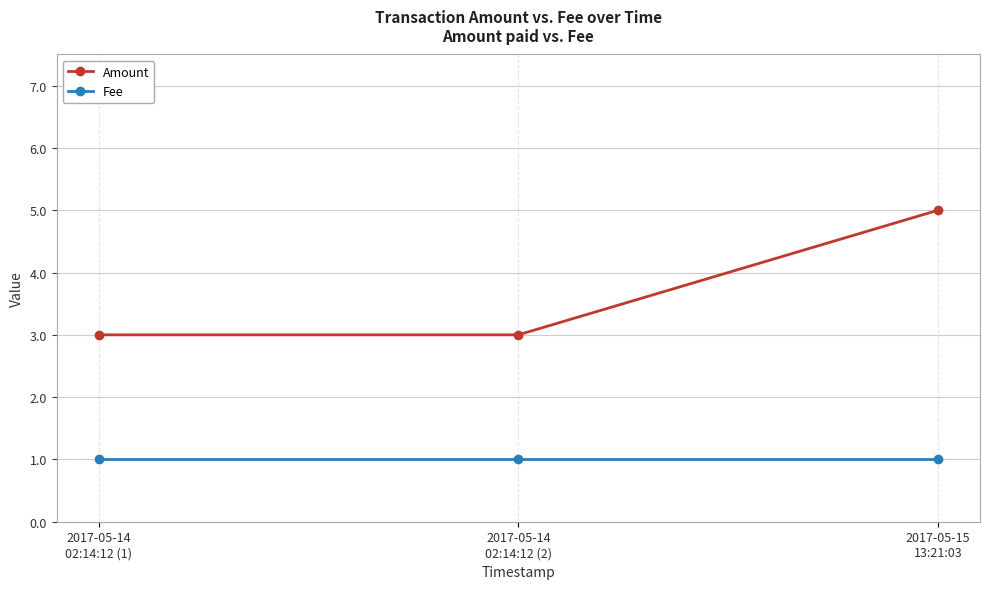

What is the maximum value shown in the chart?

5